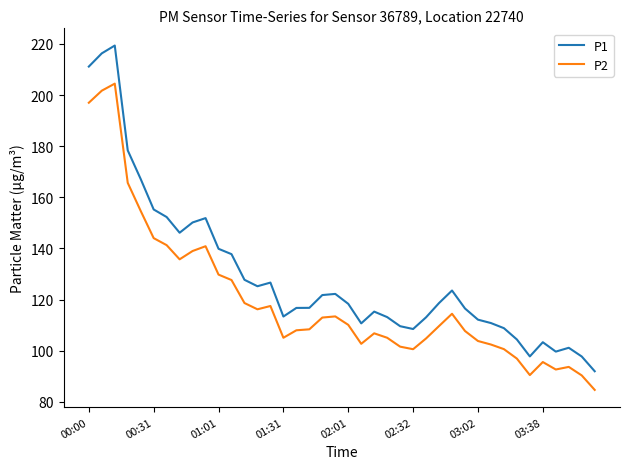

Which series has the widest spread of values?

P1